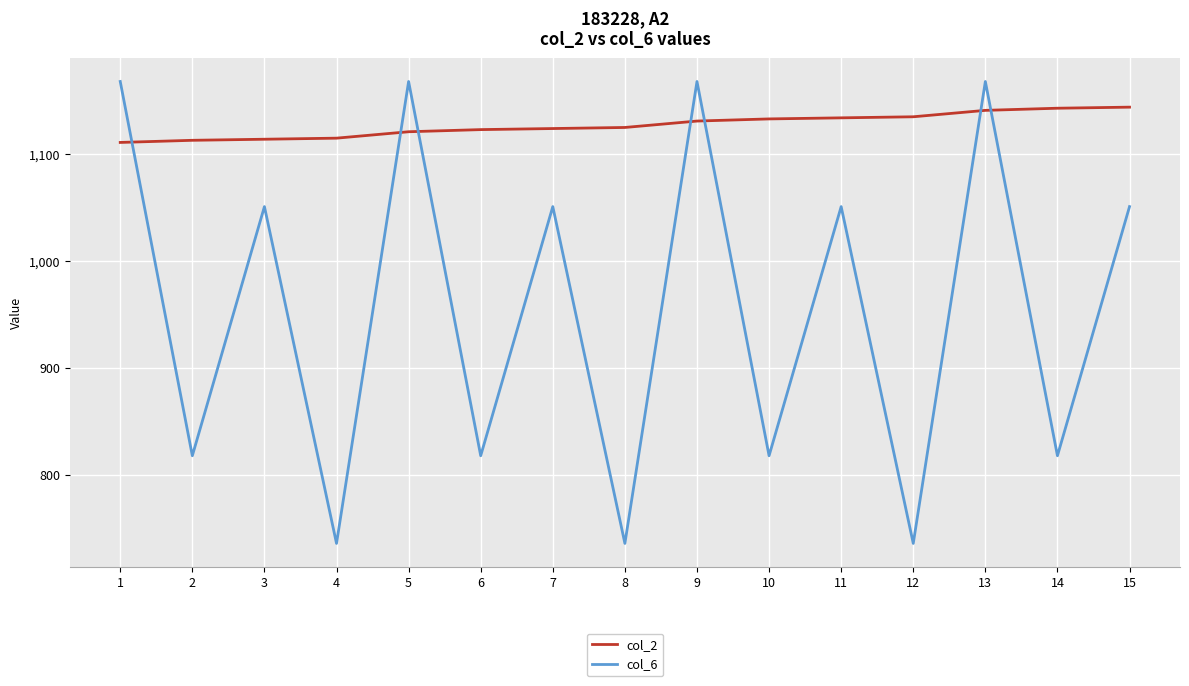

Is the value of col_2 at 7 greater than the value of col_6 at 8?

Yes